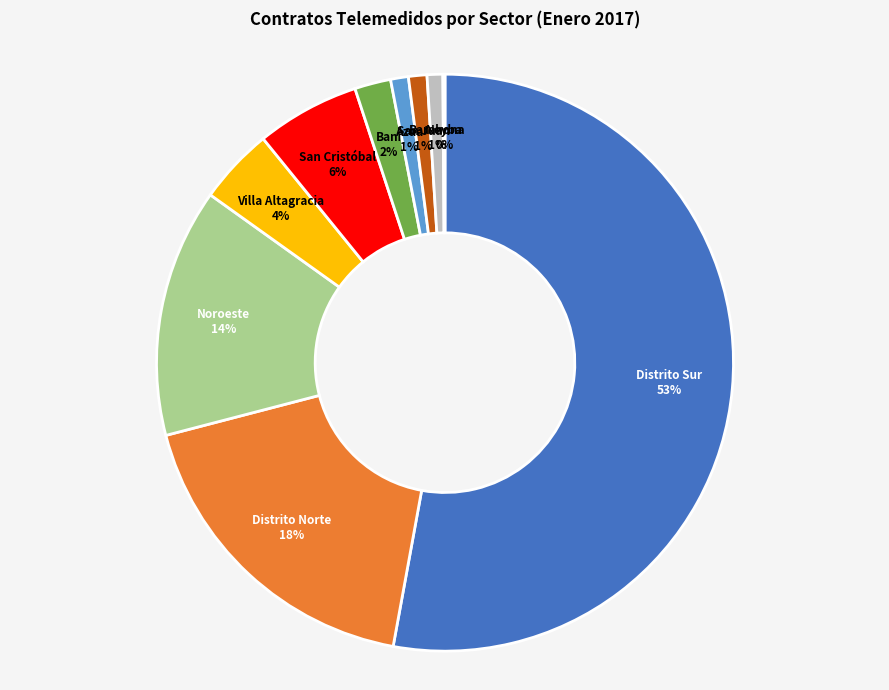

To the nearest percent, what is the difference between the largest and smallest slice percentages?

53%